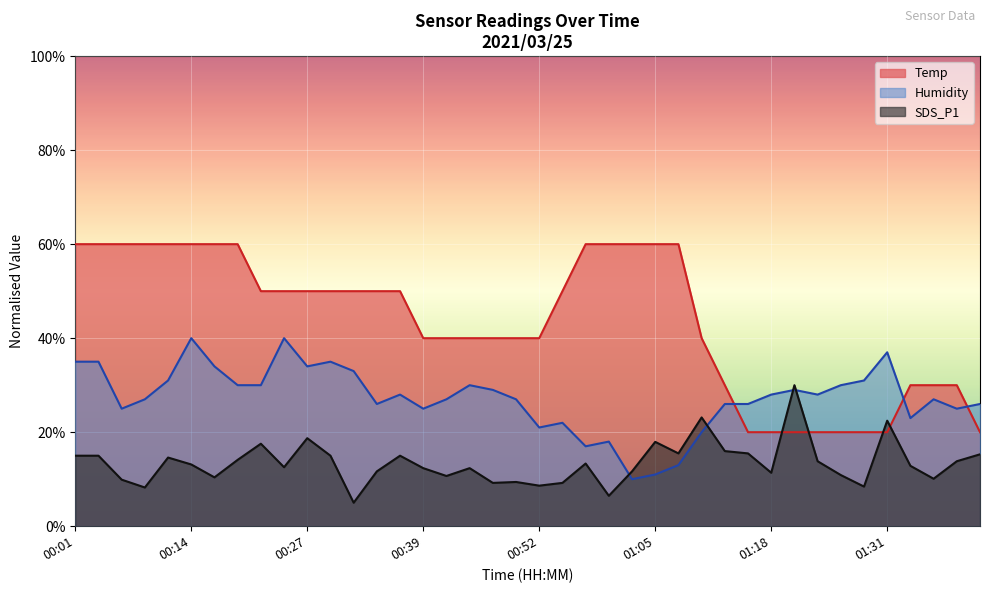

Reading right to left, transcribe all the data shown in this chart.

Temp: 01:41=20.0	01:38=30.0	01:36=30.0	01:33=30.0	01:31=20.0	01:28=20.0	01:26=20.0	01:23=20.0	01:21=20.0	01:18=20.0	01:16=20.0	01:13=30.0	01:10=40.0	01:08=60.0	01:05=60.0	01:03=60.0	01:00=60.0	00:57=60.0	00:55=50.0	00:52=40.0	00:50=40.0	00:47=40.0	00:45=40.0	00:42=40.0	00:39=40.0	00:37=50.0	00:34=50.0	00:32=50.0	00:29=50.0	00:27=50.0	00:24=50.0	00:22=50.0	00:19=60.0	00:17=60.0	00:14=60.0	00:12=60.0	00:09=60.0	00:07=60.0	00:04=60.0	00:01=60.0
Humidity: 01:41=26.0	01:38=25.0	01:36=27.0	01:33=23.0	01:31=37.0	01:28=31.0	01:26=30.0	01:23=28.0	01:21=29.0	01:18=28.0	01:16=26.0	01:13=26.0	01:10=20.0	01:08=13.0	01:05=11.0	01:03=10.0	01:00=18.0	00:57=17.0	00:55=22.0	00:52=21.0	00:50=27.0	00:47=29.0	00:45=30.0	00:42=27.0	00:39=25.0	00:37=28.0	00:34=26.0	00:32=33.0	00:29=35.0	00:27=34.0	00:24=40.0	00:22=30.0	00:19=30.0	00:17=34.0	00:14=40.0	00:12=31.0	00:09=27.0	00:07=25.0	00:04=35.0	00:01=35.0
SDS_P1: 01:41=15.3	01:38=13.8	01:36=10.1	01:33=12.8	01:31=22.5	01:28=8.4	01:26=10.9	01:23=13.8	01:21=30.0	01:18=11.4	01:16=15.5	01:13=16.0	01:10=23.1	01:08=15.5	01:05=17.9	01:03=11.7	01:00=6.5	00:57=13.3	00:55=9.2	00:52=8.6	00:50=9.4	00:47=9.2	00:45=12.4	00:42=10.7	00:39=12.4	00:37=15.0	00:34=11.7	00:32=5.0	00:29=15.0	00:27=18.7	00:24=12.5	00:22=17.5	00:19=14.1	00:17=10.4	00:14=13.1	00:12=14.6	00:09=8.2	00:07=9.9	00:04=15.0	00:01=15.0